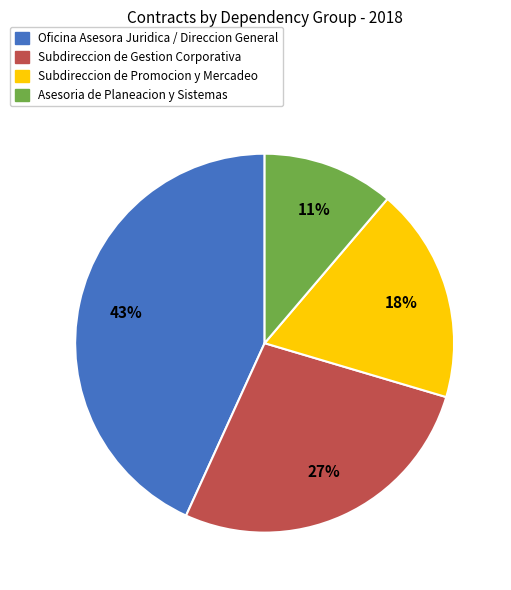

What is the ratio of the value at Asesoria de Planeacion y Sistemas to the value at Subdireccion de Gestion Corporativa?

0.4